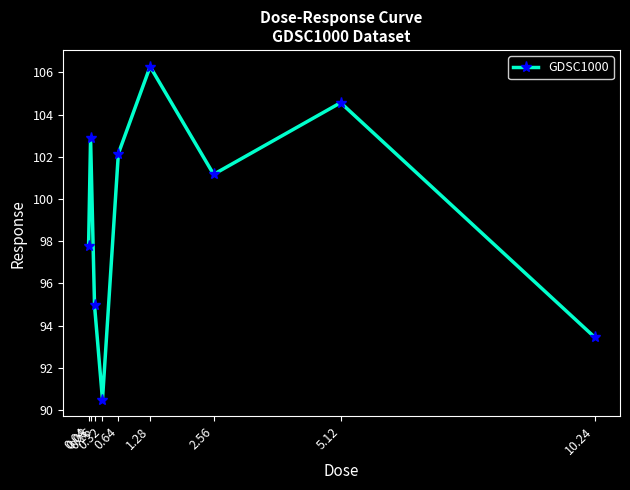

Reading left to right, list all the values displayed in this chart.

97.8	102.9	95.0	90.5	102.2	106.3	101.2	104.6	93.5